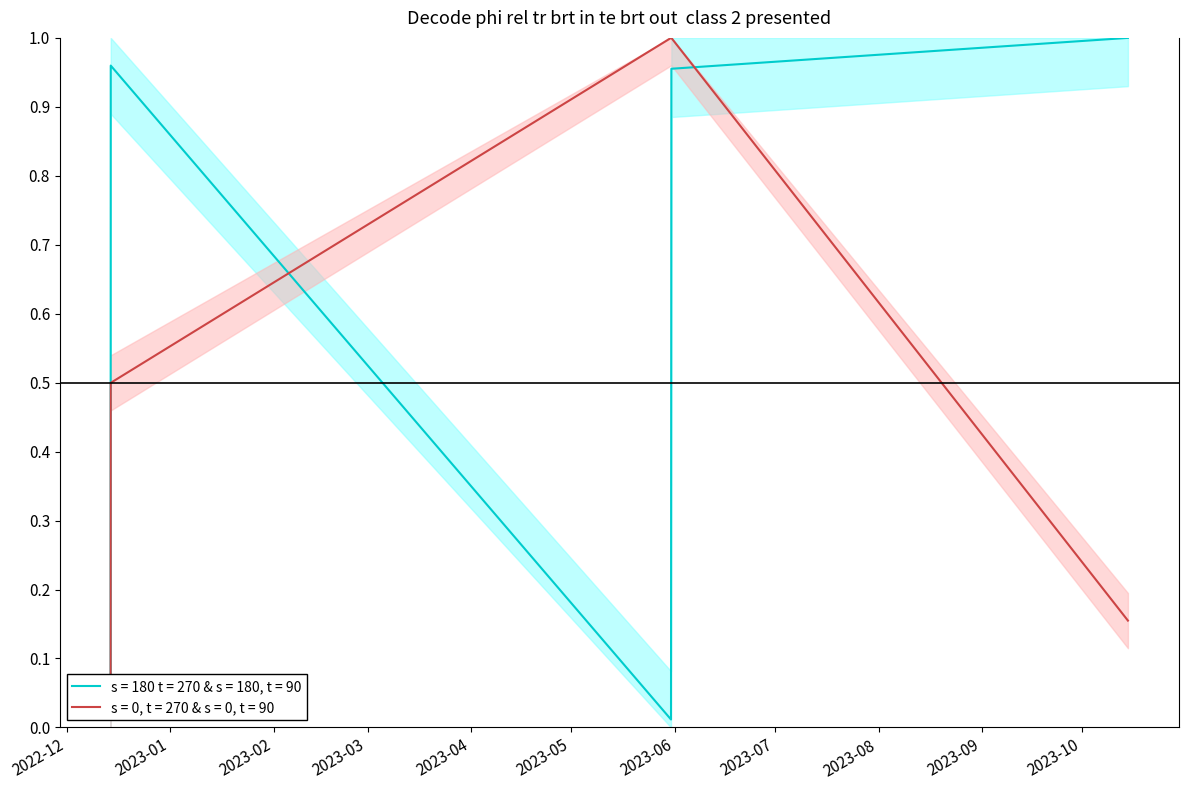

Is the value of Amount at 2023-05-30 20:42:00 greater than the value of Fee at 2023-10-14 15:42:00?

No